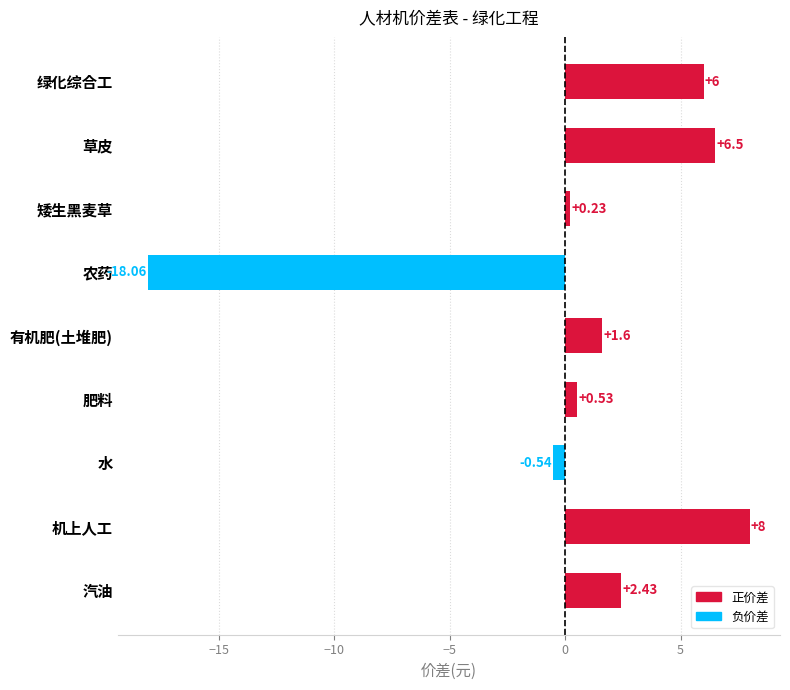

What is the change in value from 绿化综合工 to 草皮?

+0.5